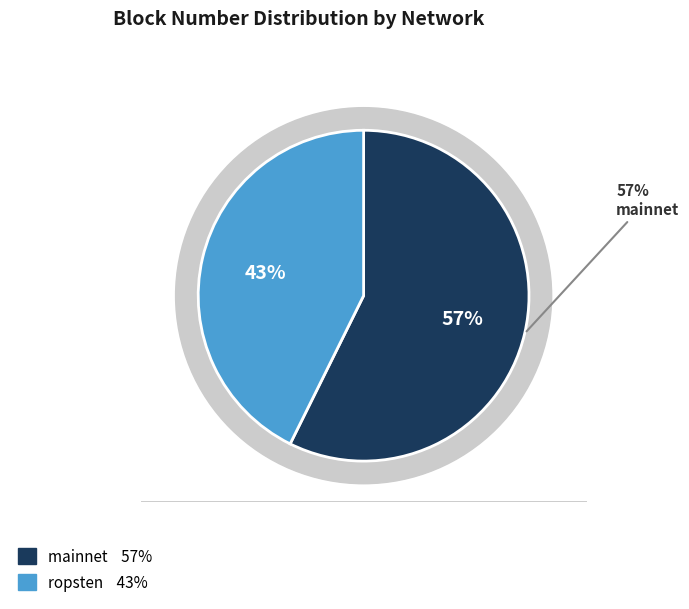

True or false: ropsten accounts for 43% of the total.

True